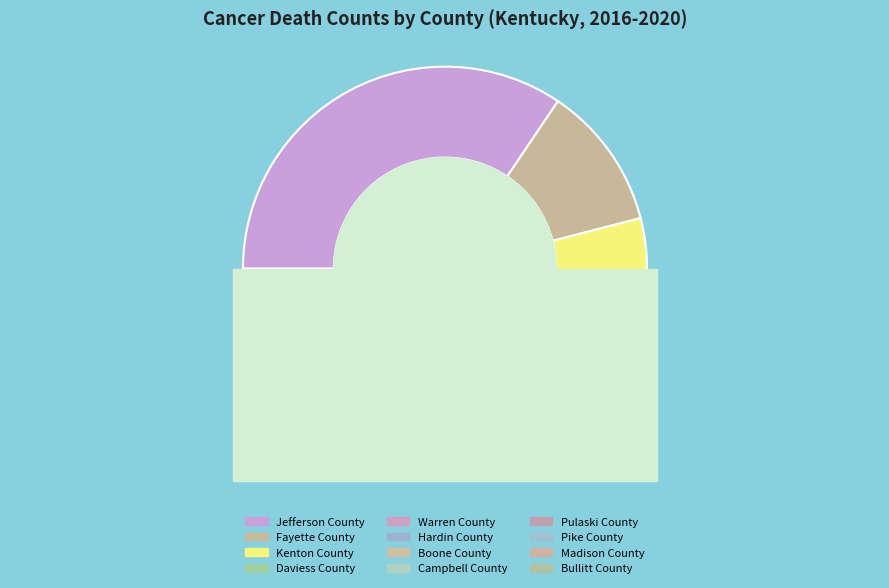

The Jefferson County slice represents 34% of the pie. True or false?

True